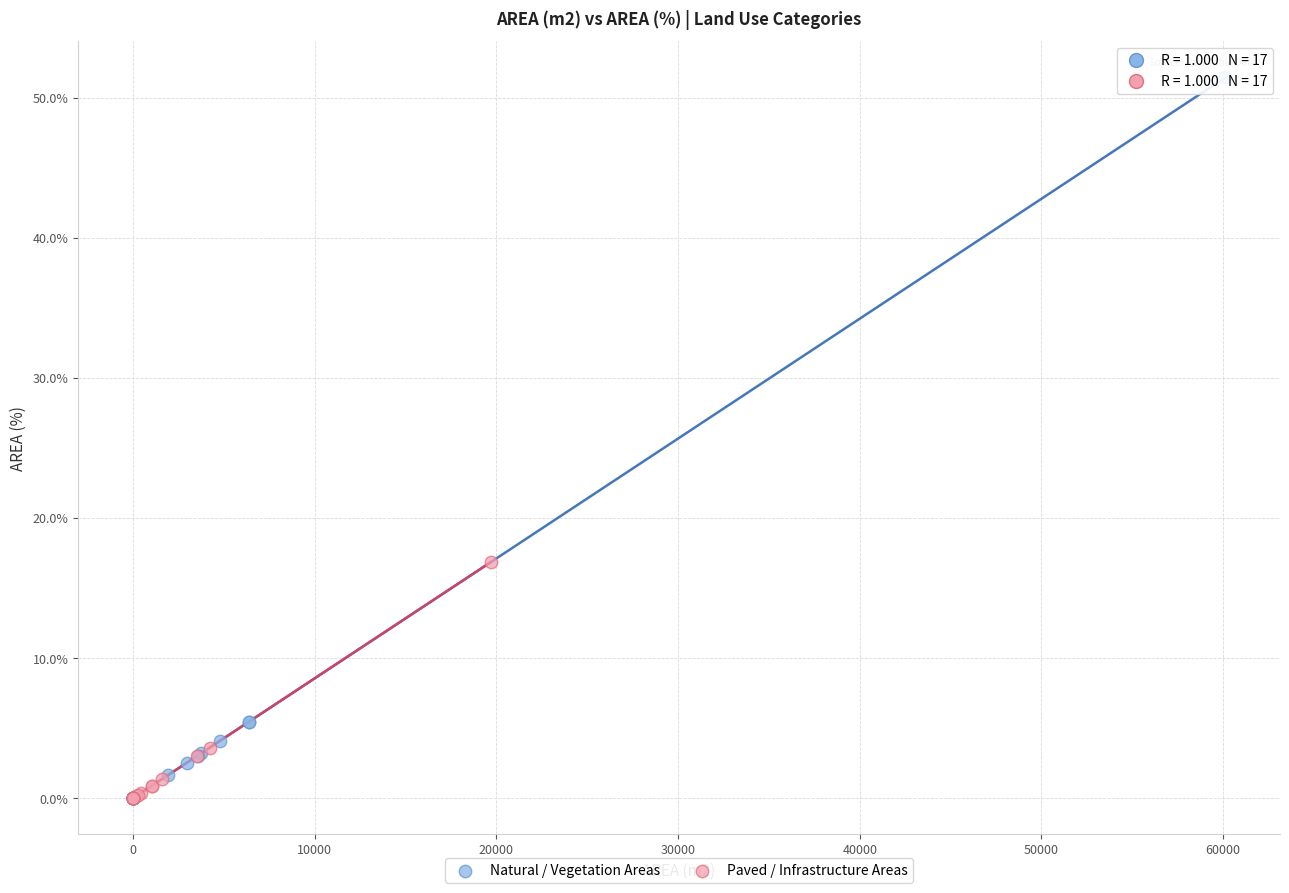

Which series contains the highest Y value?

Natural / Vegetation Areas